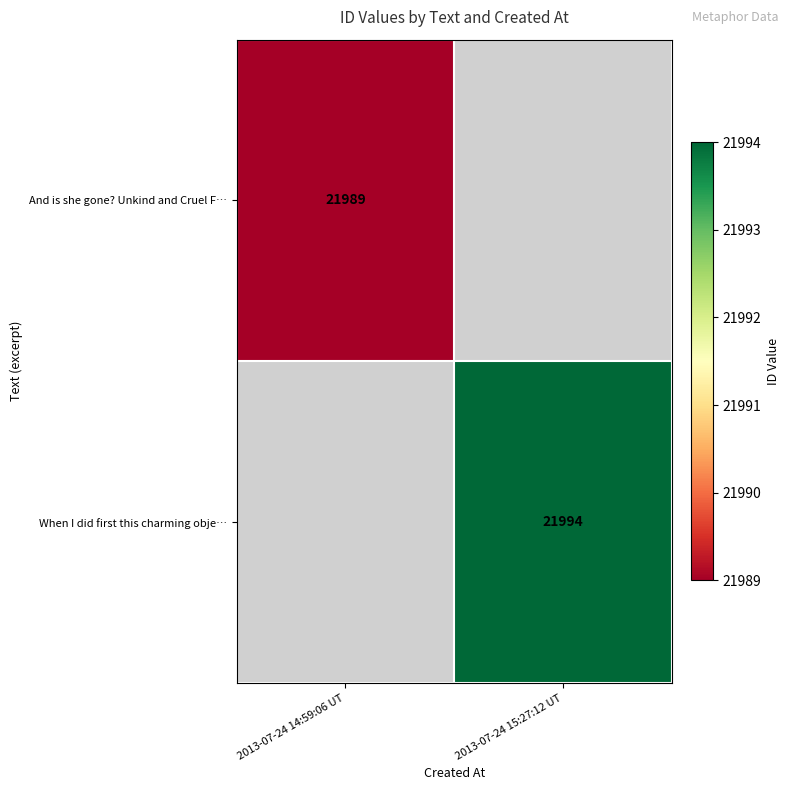

True or false: And is she gone? Unkind and Cruel F… has a value of 21989 at 2013-07-24 14:59:06 UT.

True